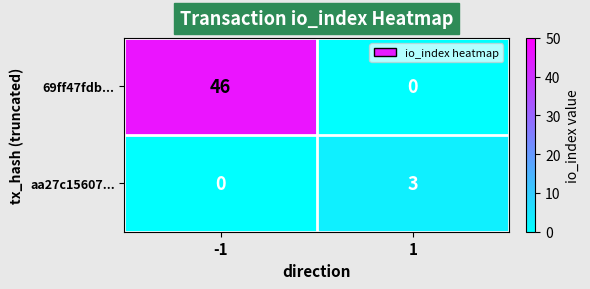

What is the difference between the highest and lowest values at -1?

46